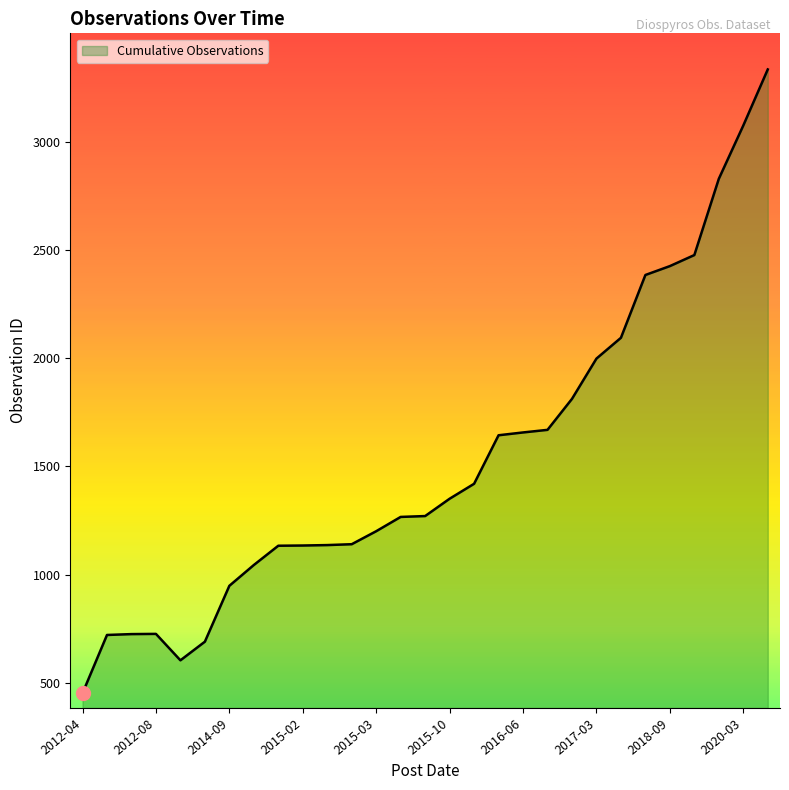

What is the minimum value shown in the chart?

453